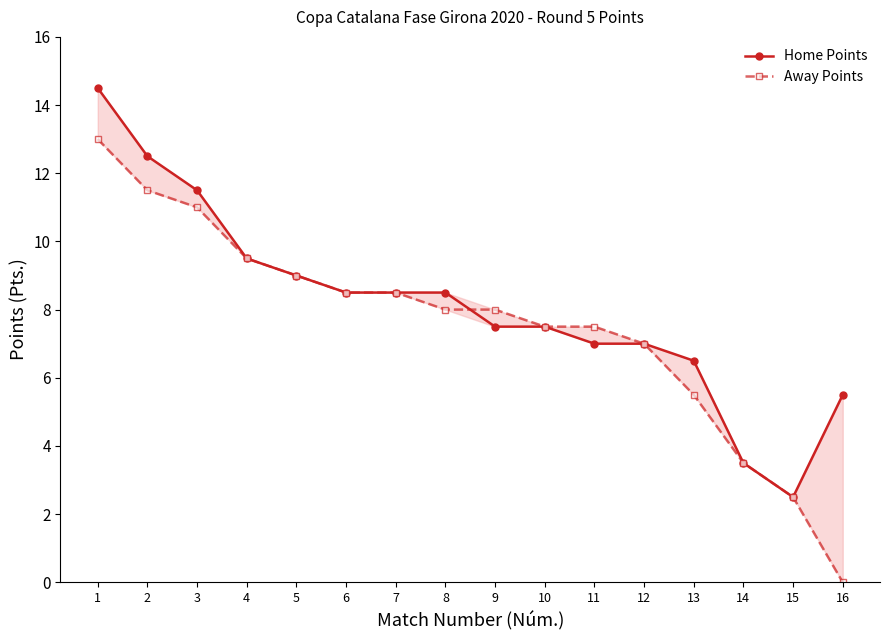

Which category has the highest value across all series?

1